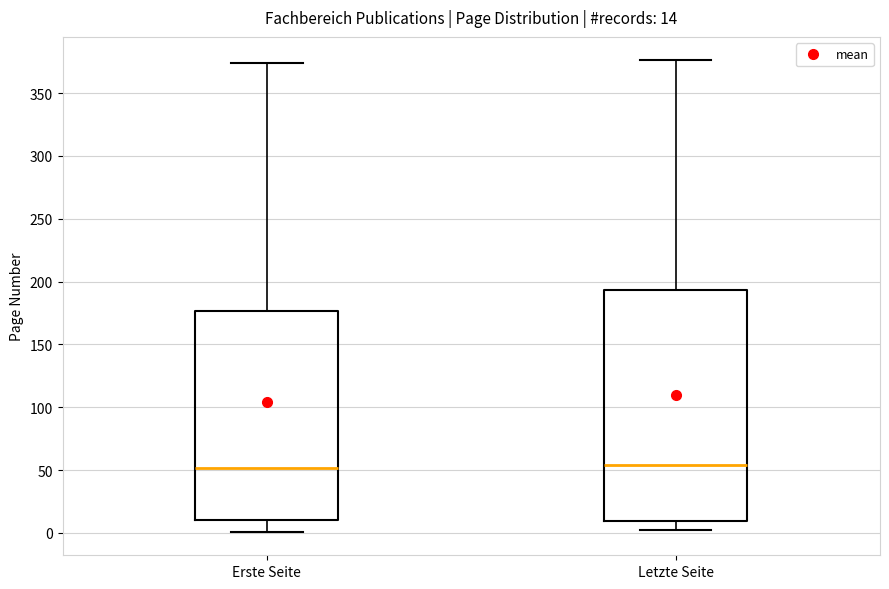

Comparing the boxes themselves (not the whiskers), which one is the tallest?

Letzte Seite